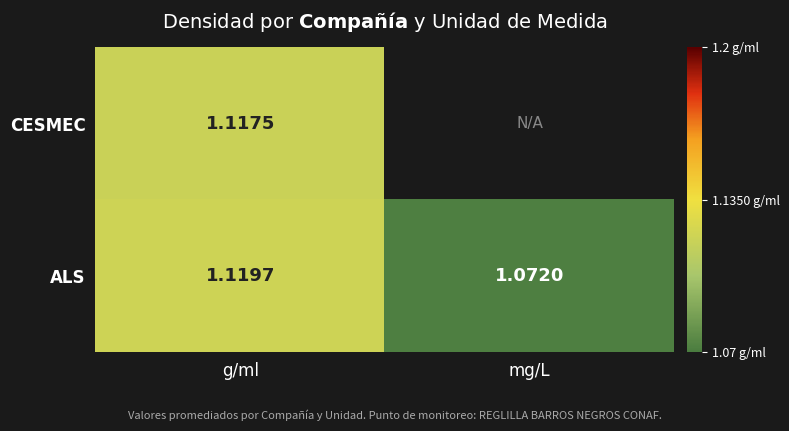

At g/ml, list the series in order from largest to smallest.

ALS, CESMEC